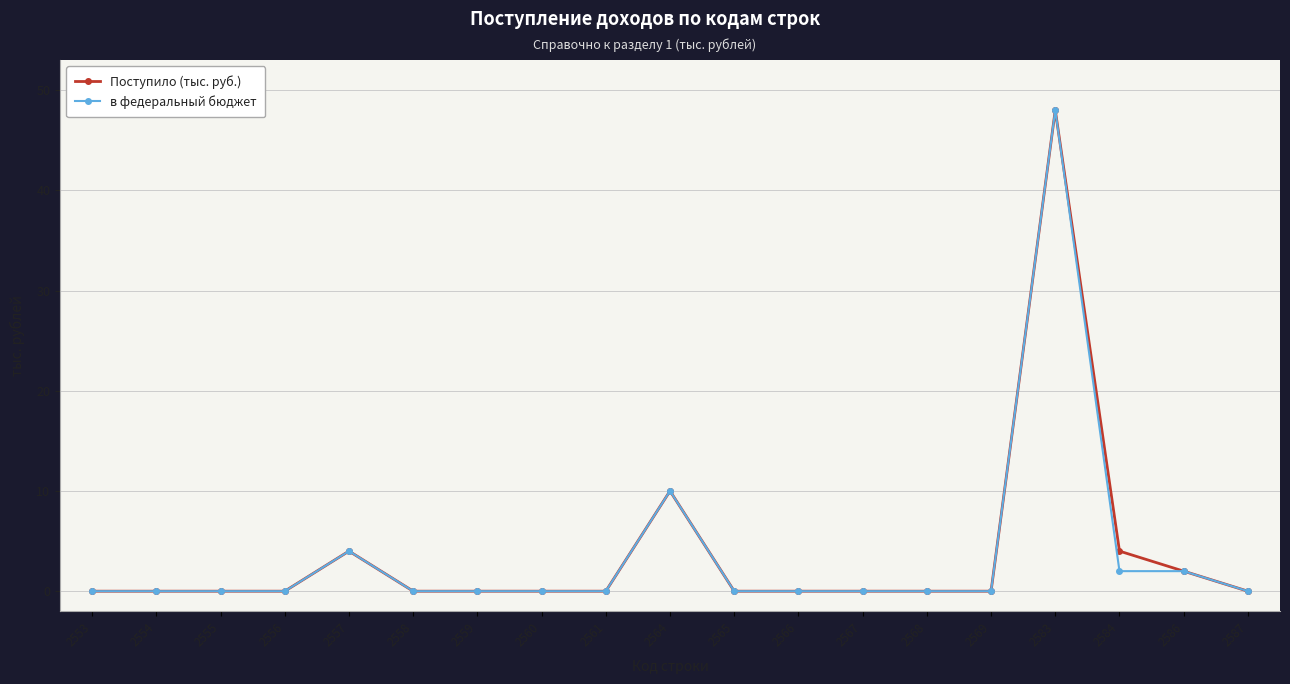

How many distinct data groups are displayed?

2